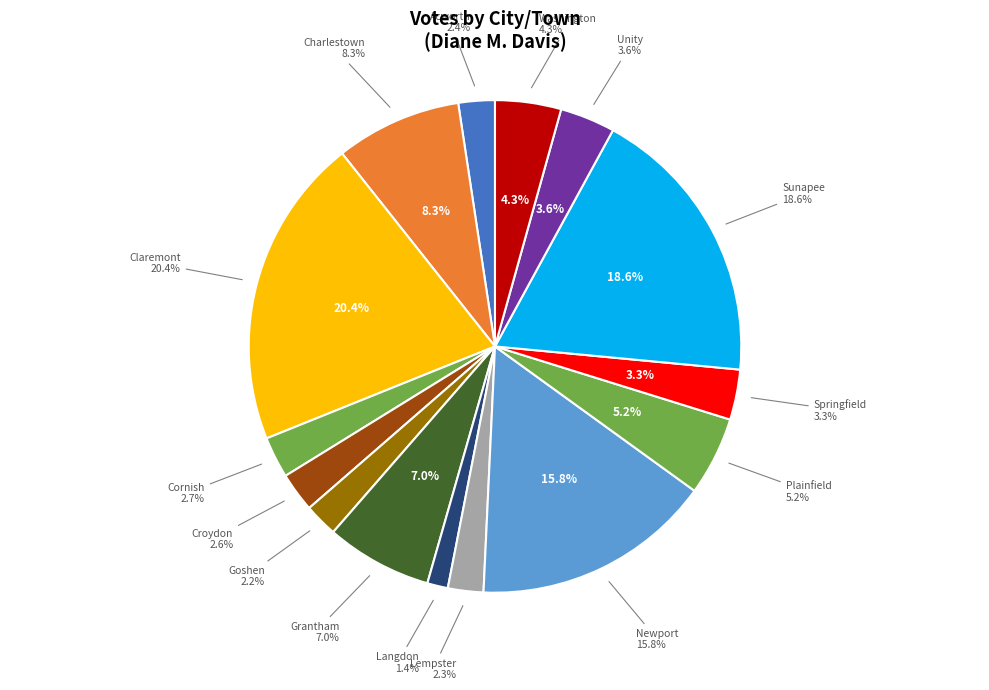

Is there any slice that represents more than half of the pie?

No